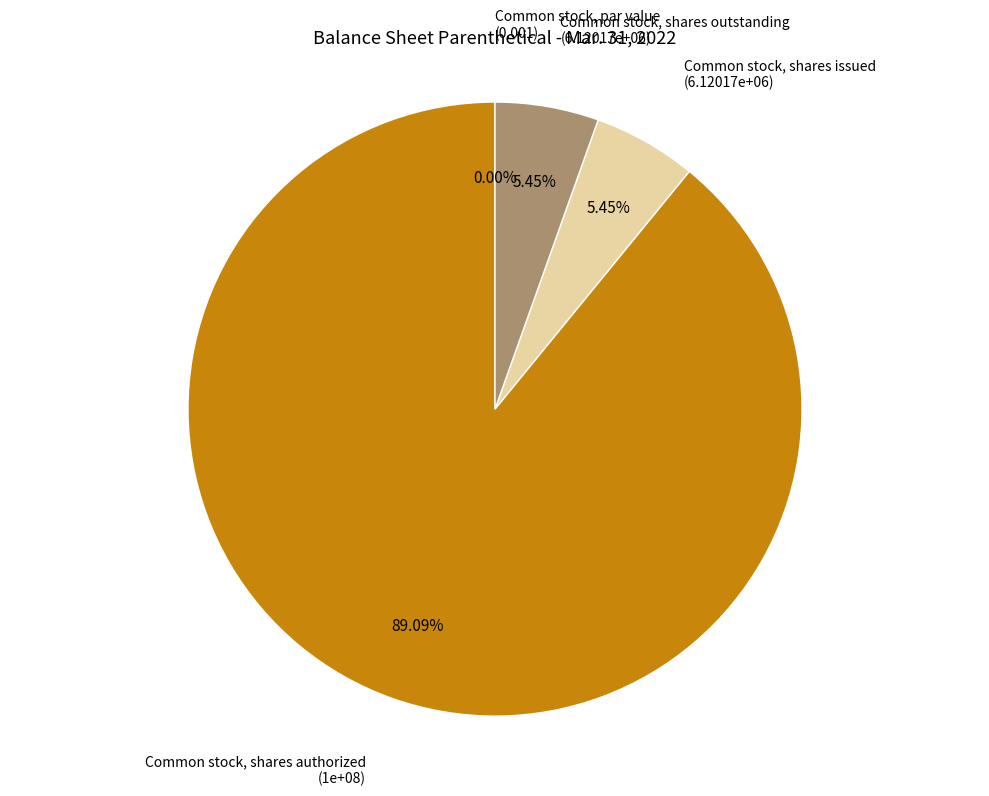

Combined, do Common stock, par value and Common stock, shares authorized account for over 50%?

Yes